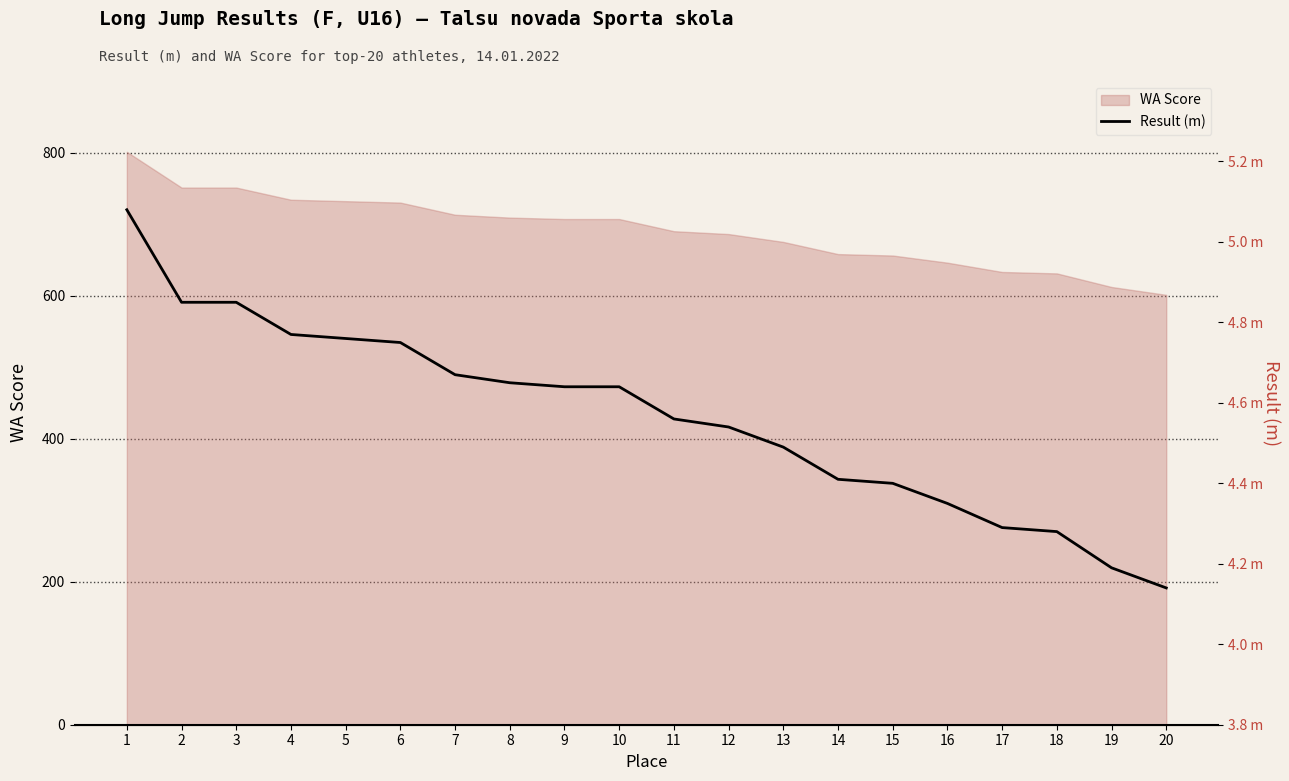

Reading right to left, extract all data points from this chart.

4.1	4.2	4.3	4.3	4.3	4.4	4.4	4.5	4.5	4.6	4.6	4.6	4.7	4.7	4.8	4.8	4.8	4.8	4.8	5.1